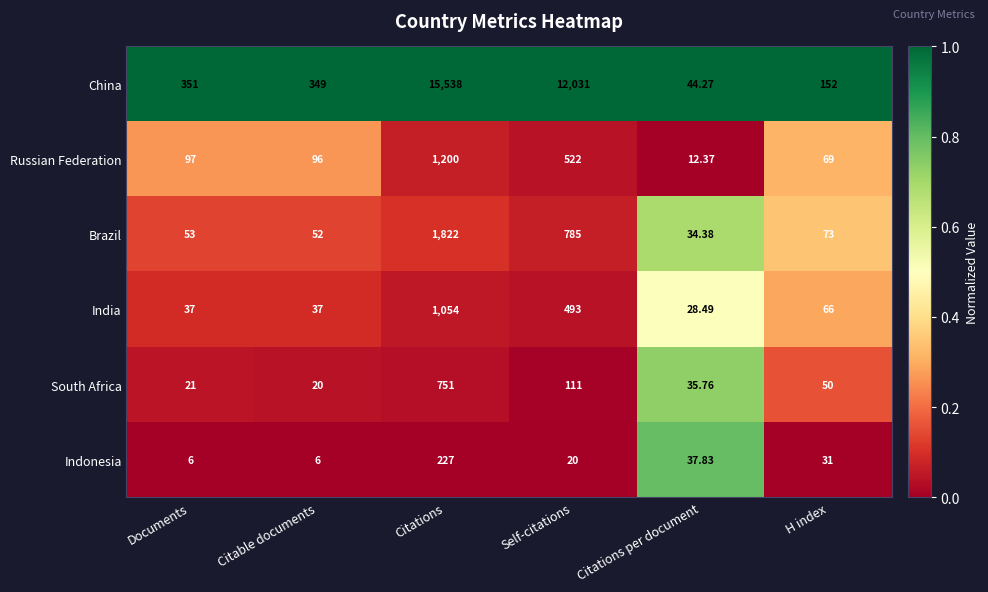

At which category is the sum across all series the highest?

Citations